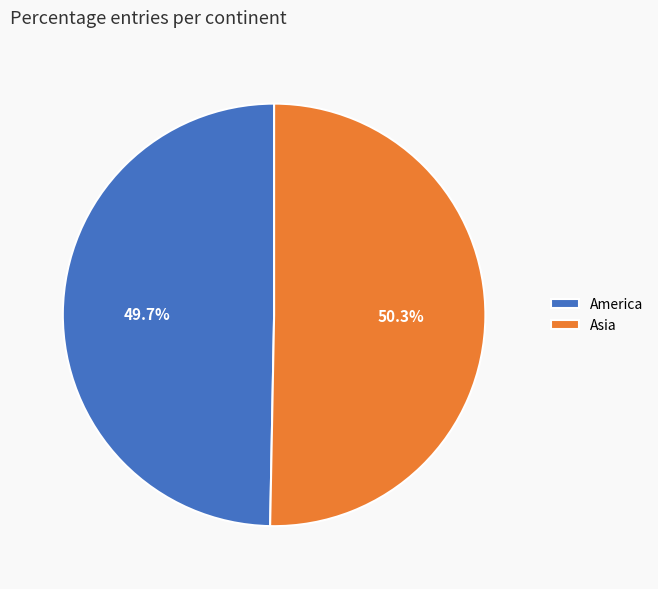

To the nearest percent, what is the average slice percentage?

50%